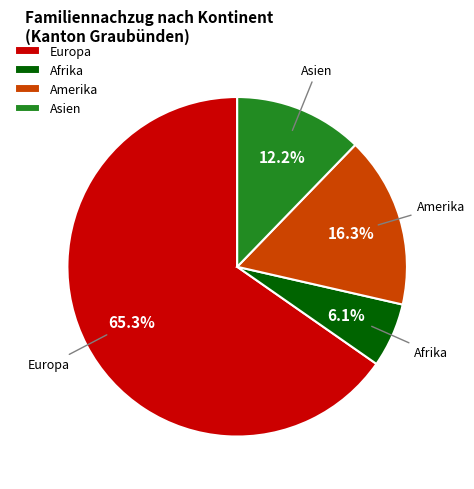

How much of the chart is everything except Afrika?

93.9%